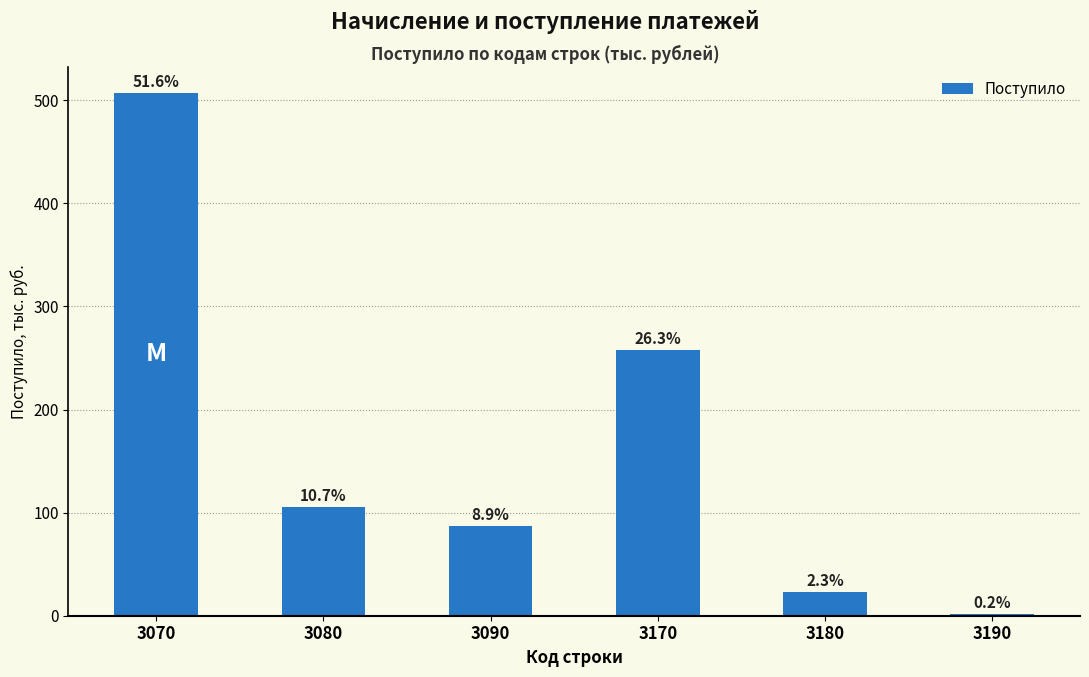

How many bars are there in total?

6